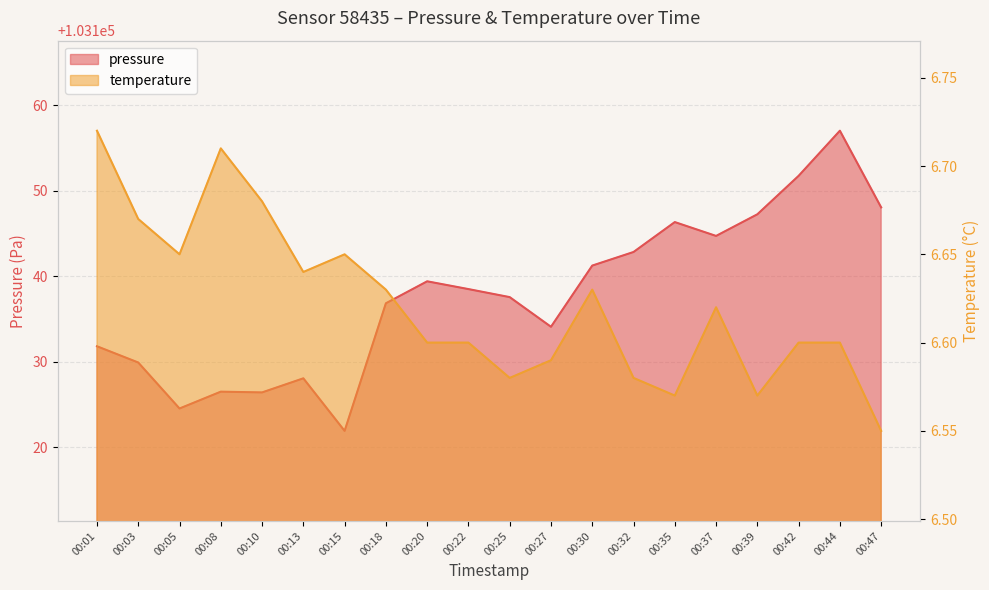

What is the value of the temperature point at the 20th from the left?

6.5